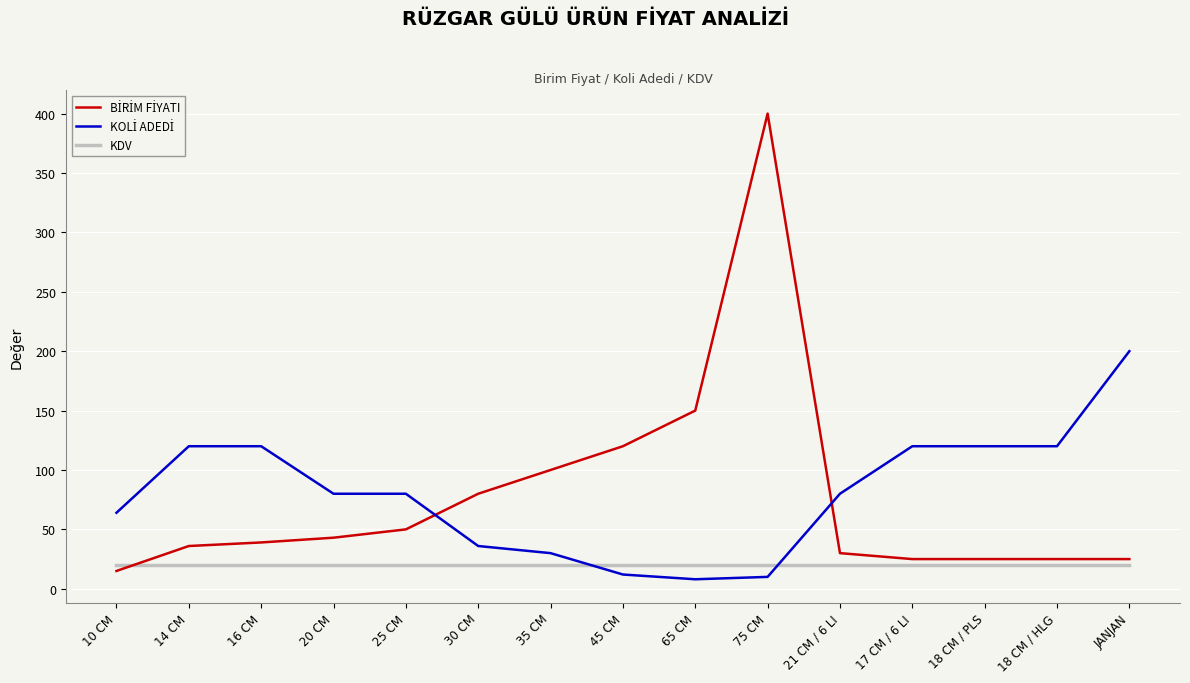

At which category is the sum across all series the highest?

75 CM